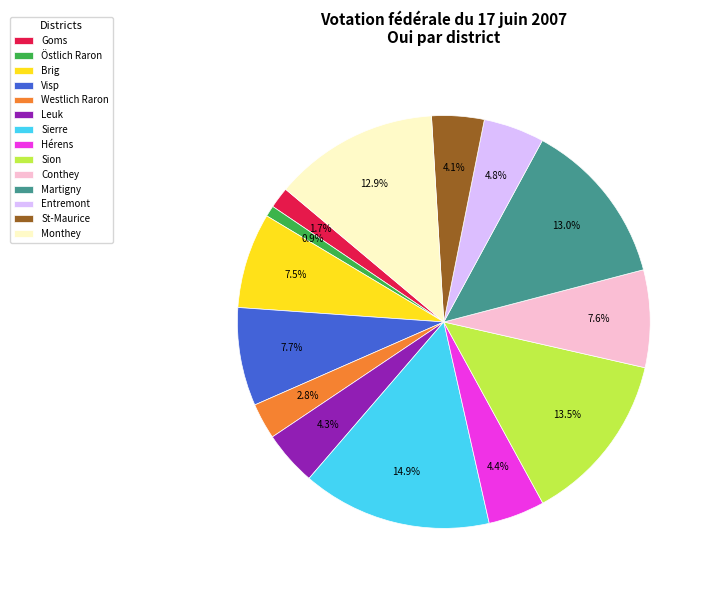

Does any single category account for the majority?

No